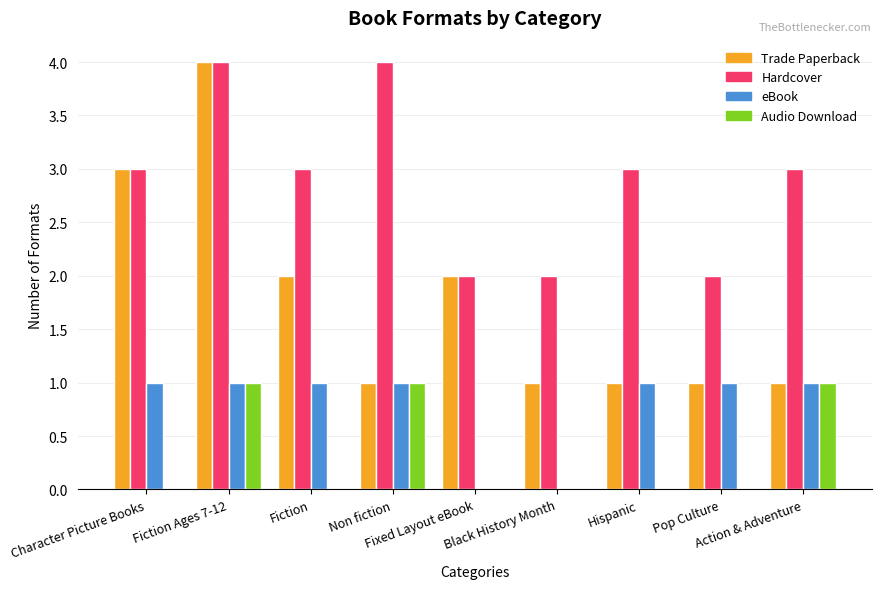

The Trade Paperback series shows 1 at Hispanic. True or false?

True